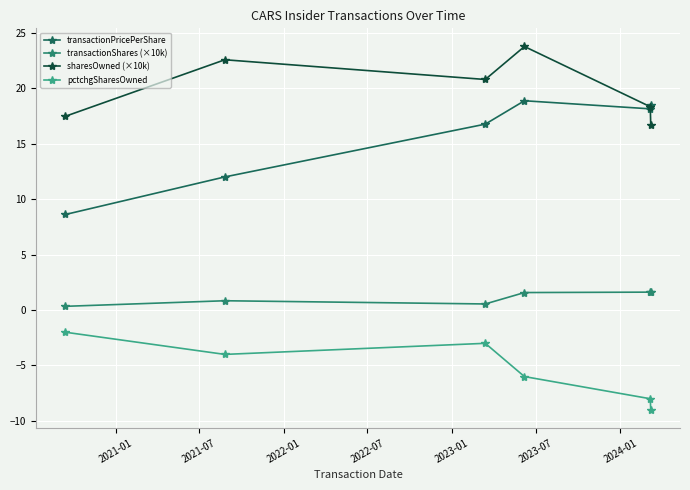

Which series has the largest range (max minus min)?

transactionPricePerShare